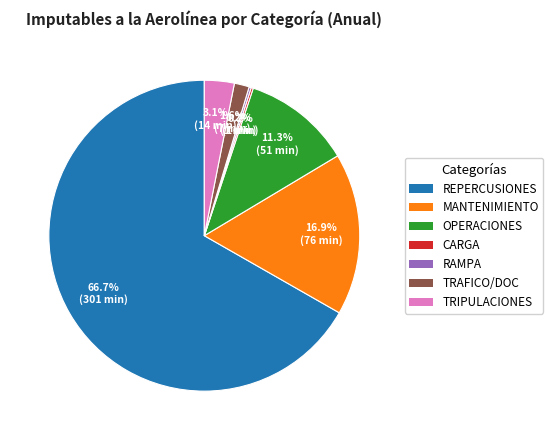

Does any single category account for the majority?

Yes